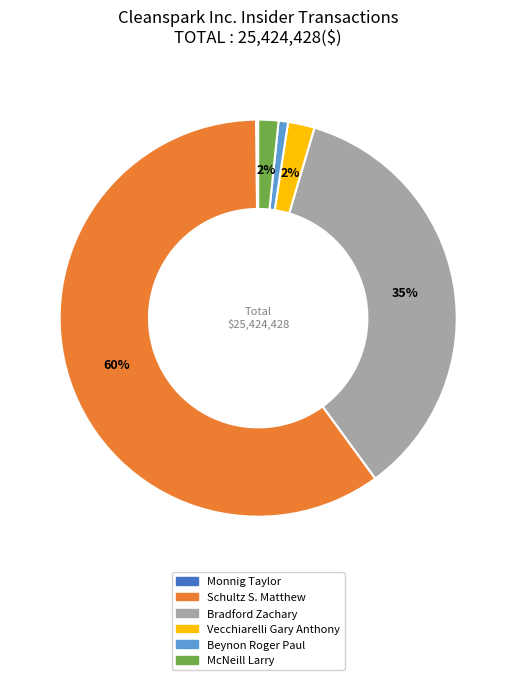

Which slice represents more than half of the pie?

Schultz S. Matthew